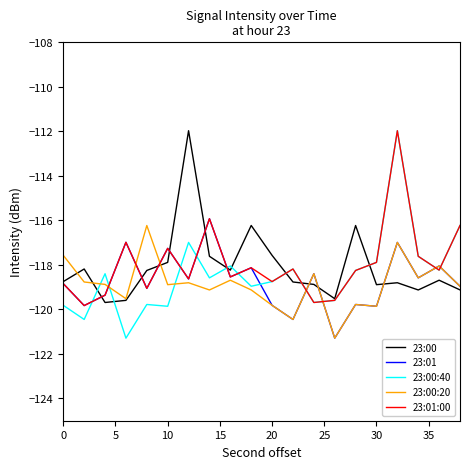

What is the smallest value displayed?

-121.3